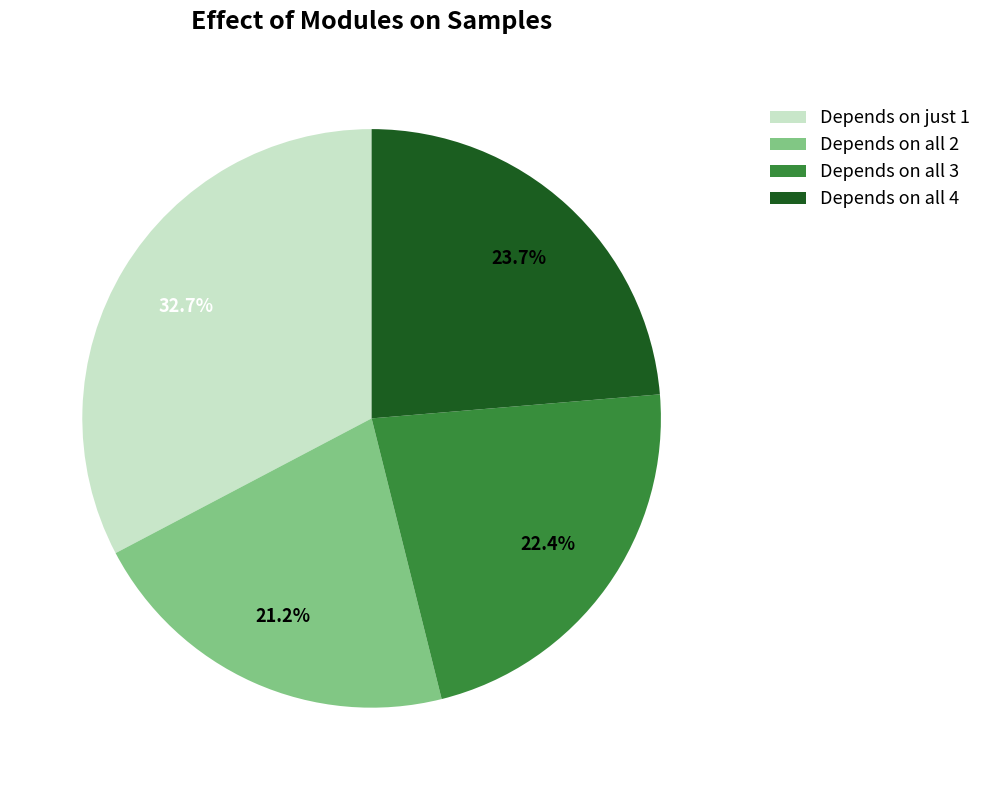

Which category has the smallest portion of the pie?

Depends on all 2